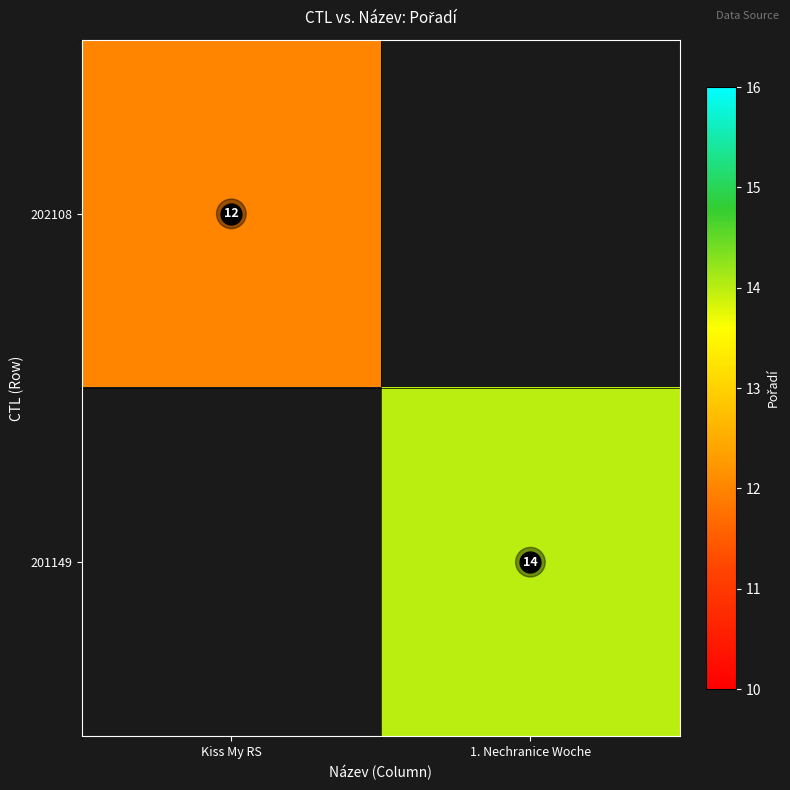

Is it true that 201149 equals 14 at 1. Nechranice Woche?

True